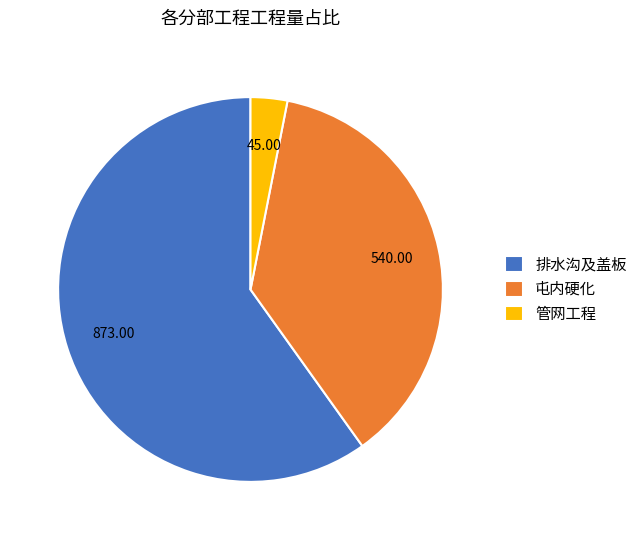

Which has a higher value, 排水沟及盖板 or 管网工程?

排水沟及盖板